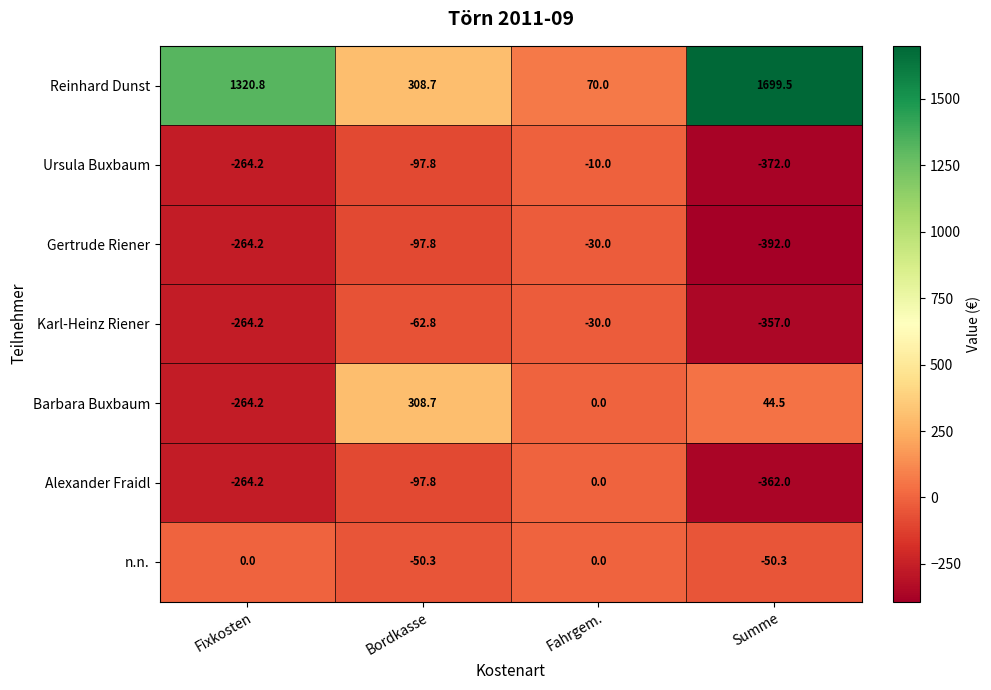

Read the Reinhard Dunst value at Fixkosten.

1320.8